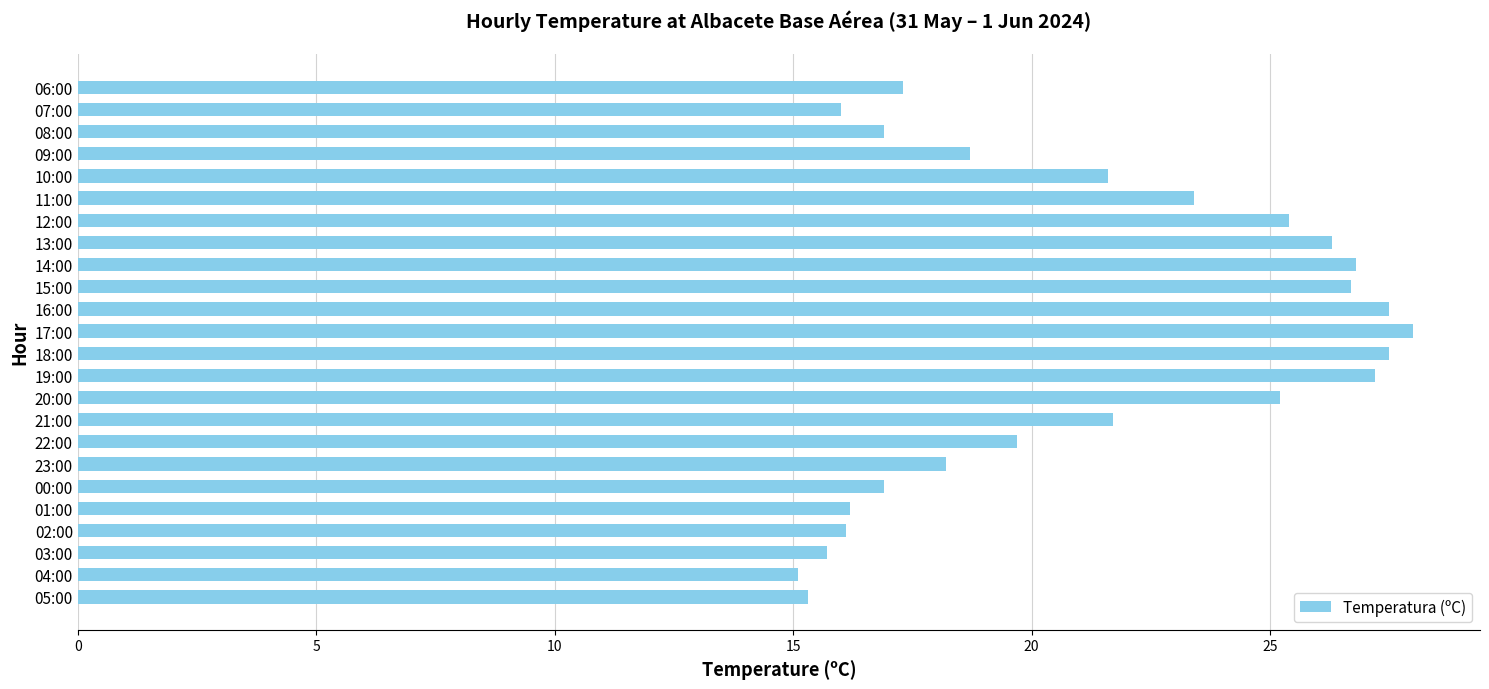

What is the difference between the second highest and minimum values?

12.4